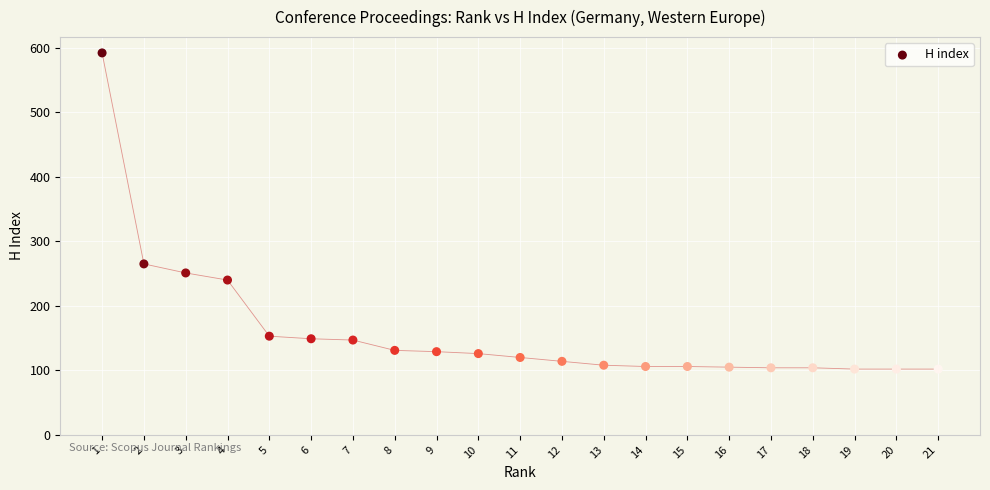

What is the range of X values (max minus min)?

20